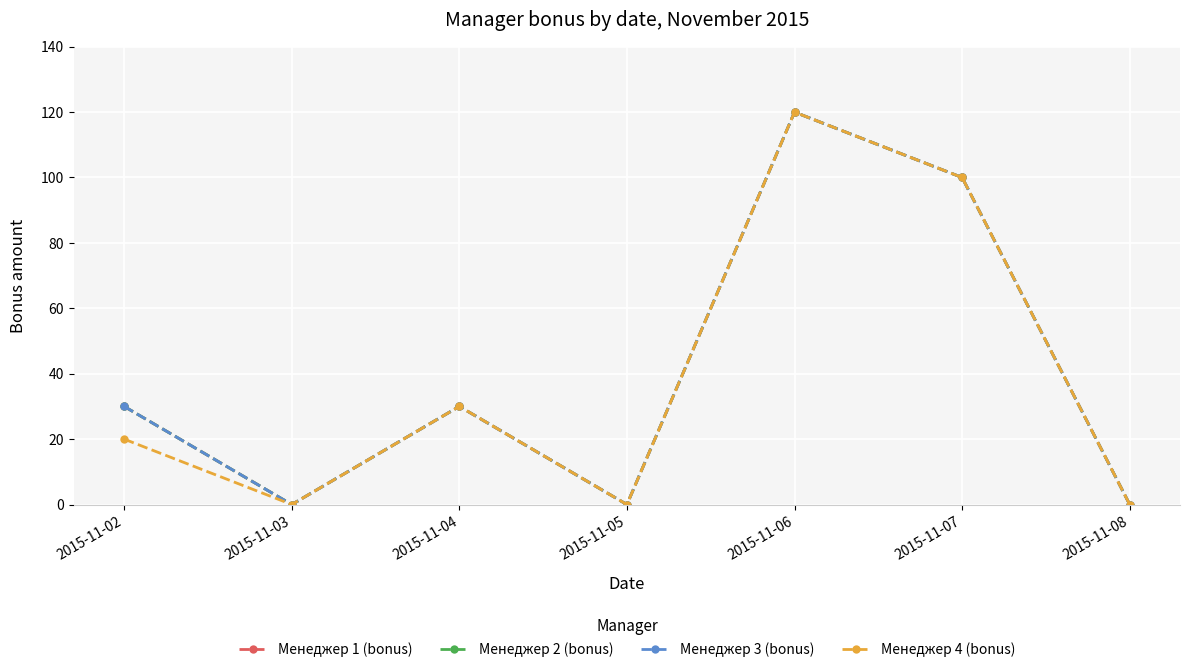

Is it true that Менеджер 2 (bonus) equals 9 at 2015-11-02?

False